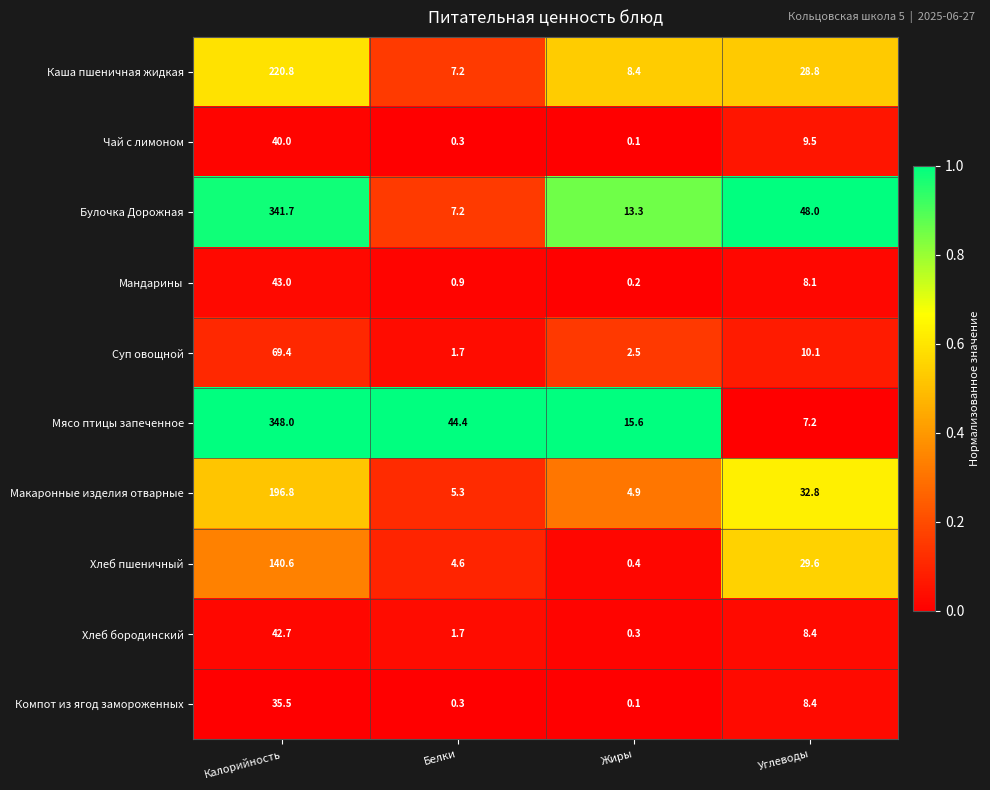

The Мясо птицы запеченное series shows 4.1 at Углеводы. True or false?

False